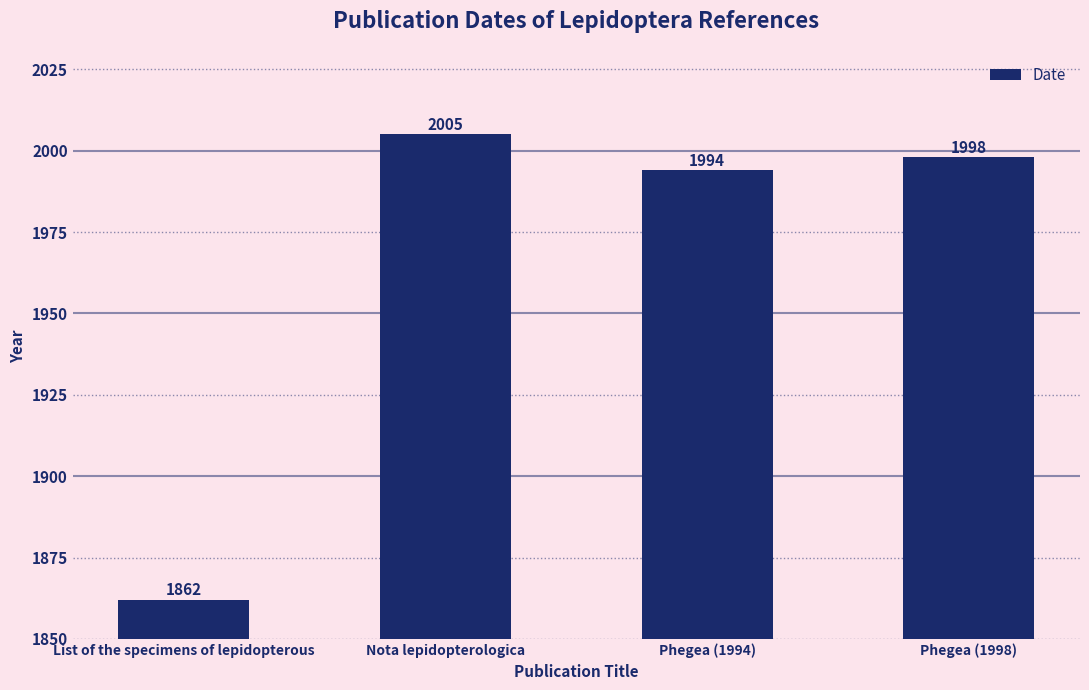

Count the number of categories in the chart.

4